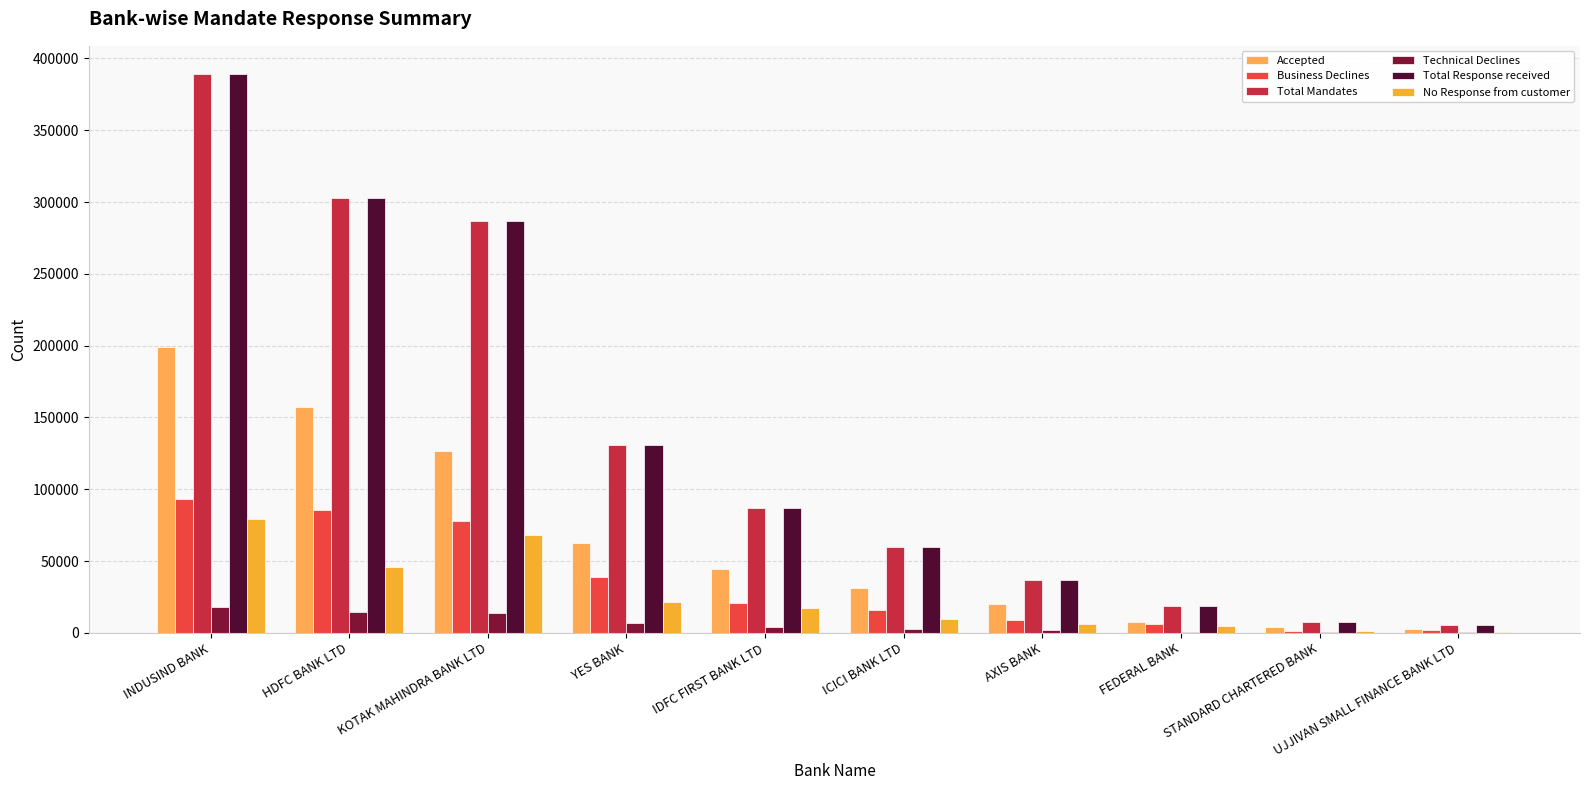

How many groups of bars are there?

10